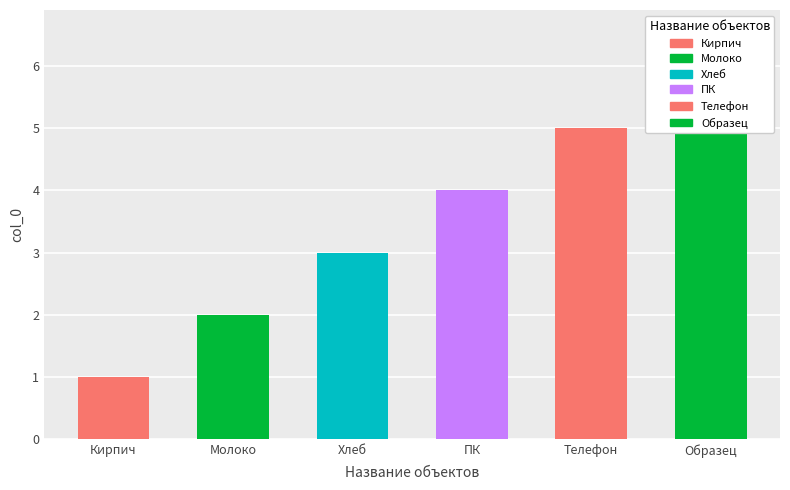

True or false: the data shows 5 at Телефон.

True